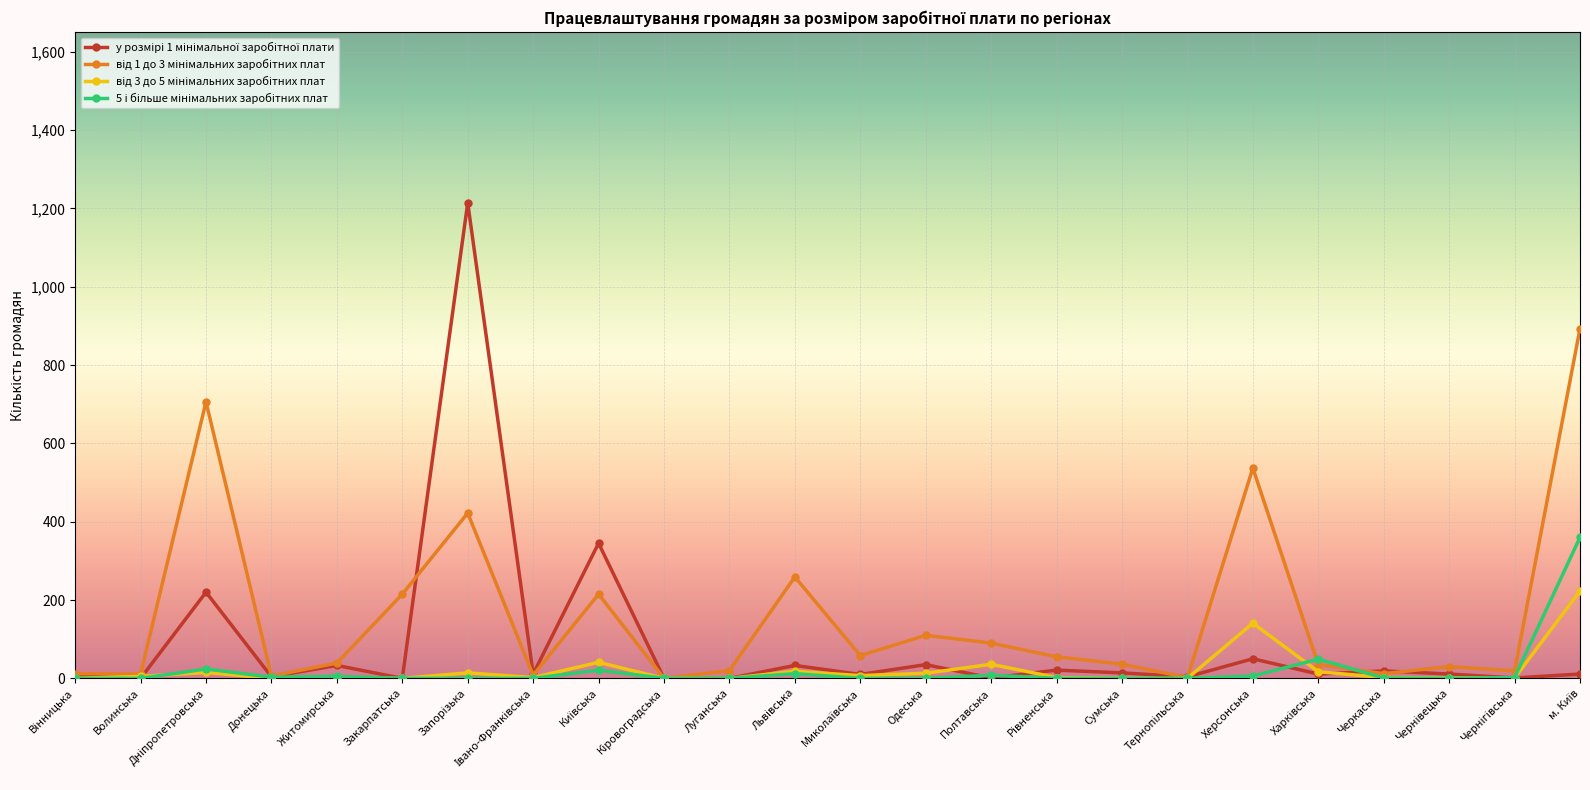

What is the maximum value shown in the chart?

1214